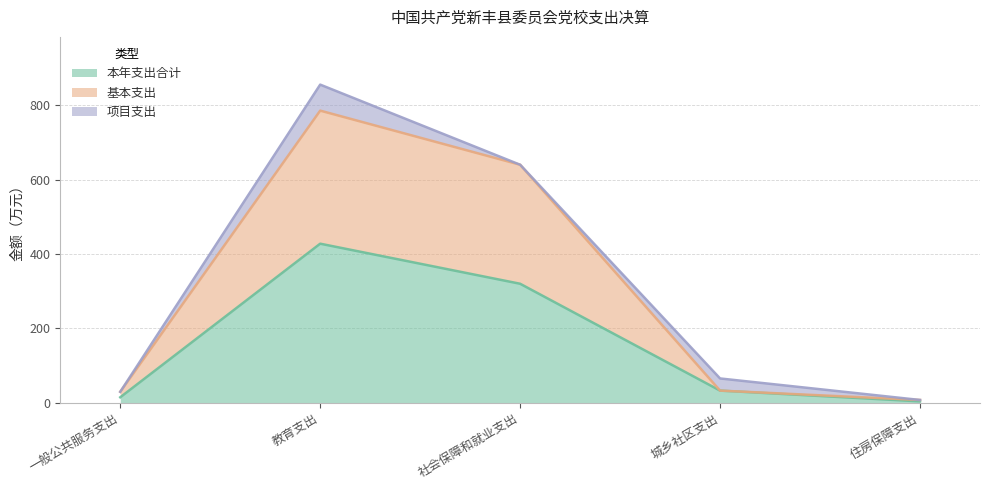

How many categories are shown in the chart?

5